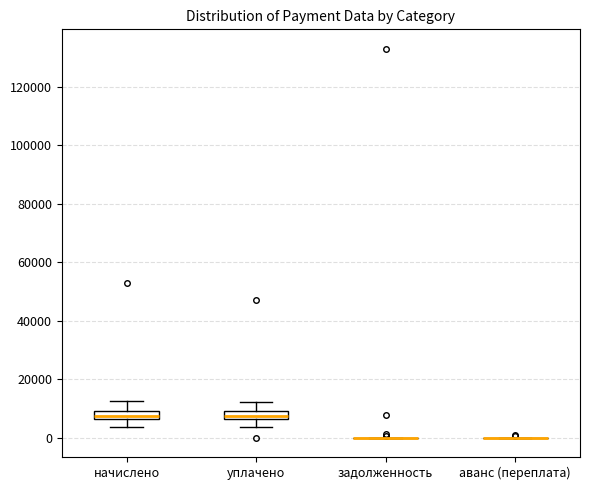

Where does the lower whisker of the box for начислено end on the y-axis? The values are not printed on the chart, so give them approximately, as read against the axis.

4000